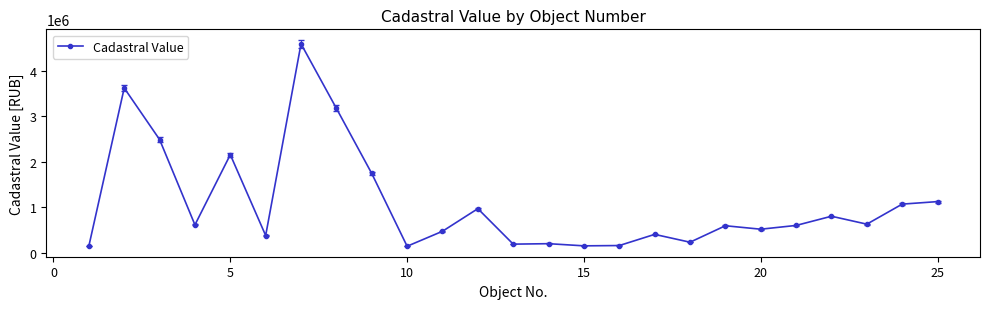

What is the minimum value shown in the chart?

145617.5